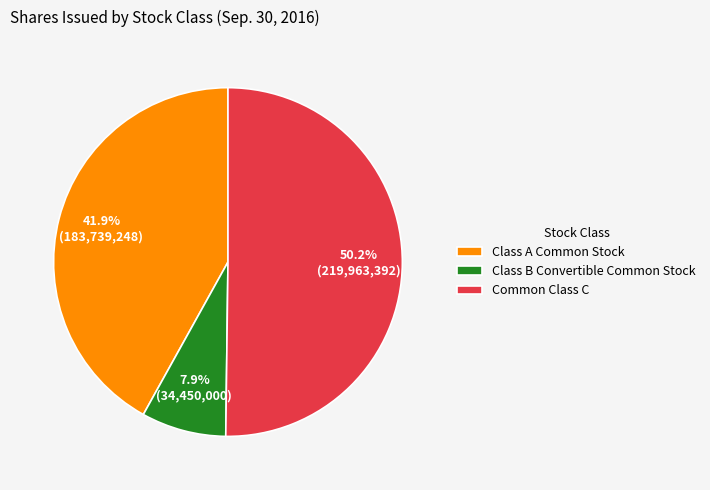

Which slice is the smallest?

Class B Convertible Common Stock